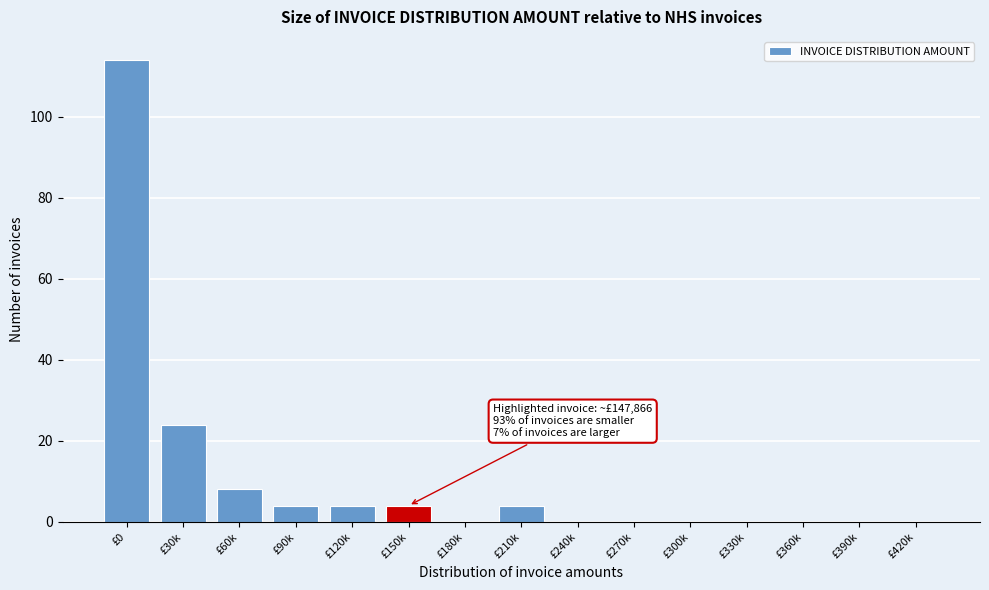

Reading left to right, transcribe all the data shown in this chart.

£0=114	£30k=24	£60k=8	£90k=4	£120k=4	£150k=4	£180k=0	£210k=4	£240k=0	£270k=0	£300k=0	£330k=0	£360k=0	£390k=0	£420k=0